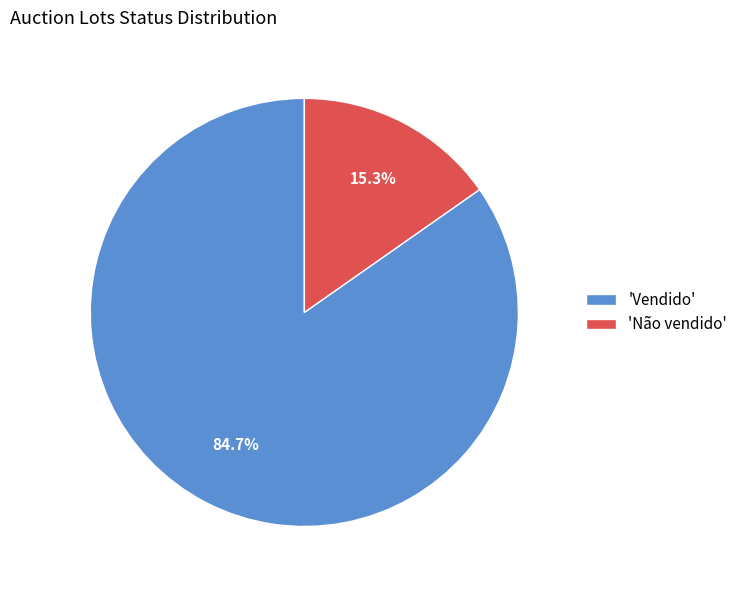

How many slices are in this pie chart?

2